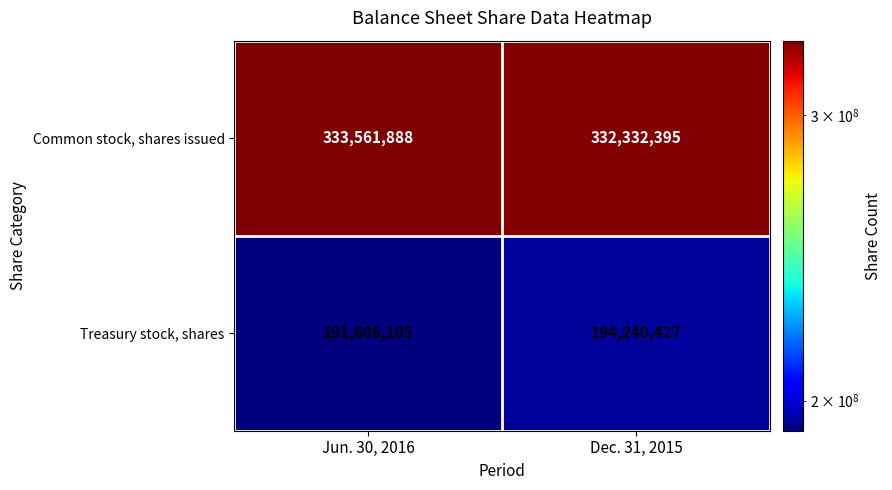

What is the spread (max minus min) of values at Jun. 30, 2016?

141955783